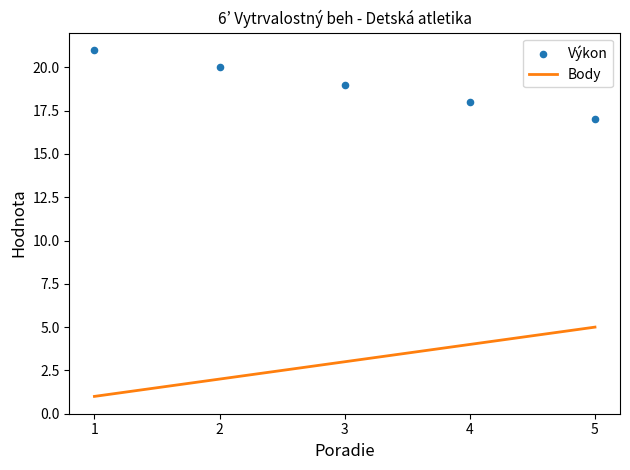

What are all the series names shown in the legend?

Body, Výkon